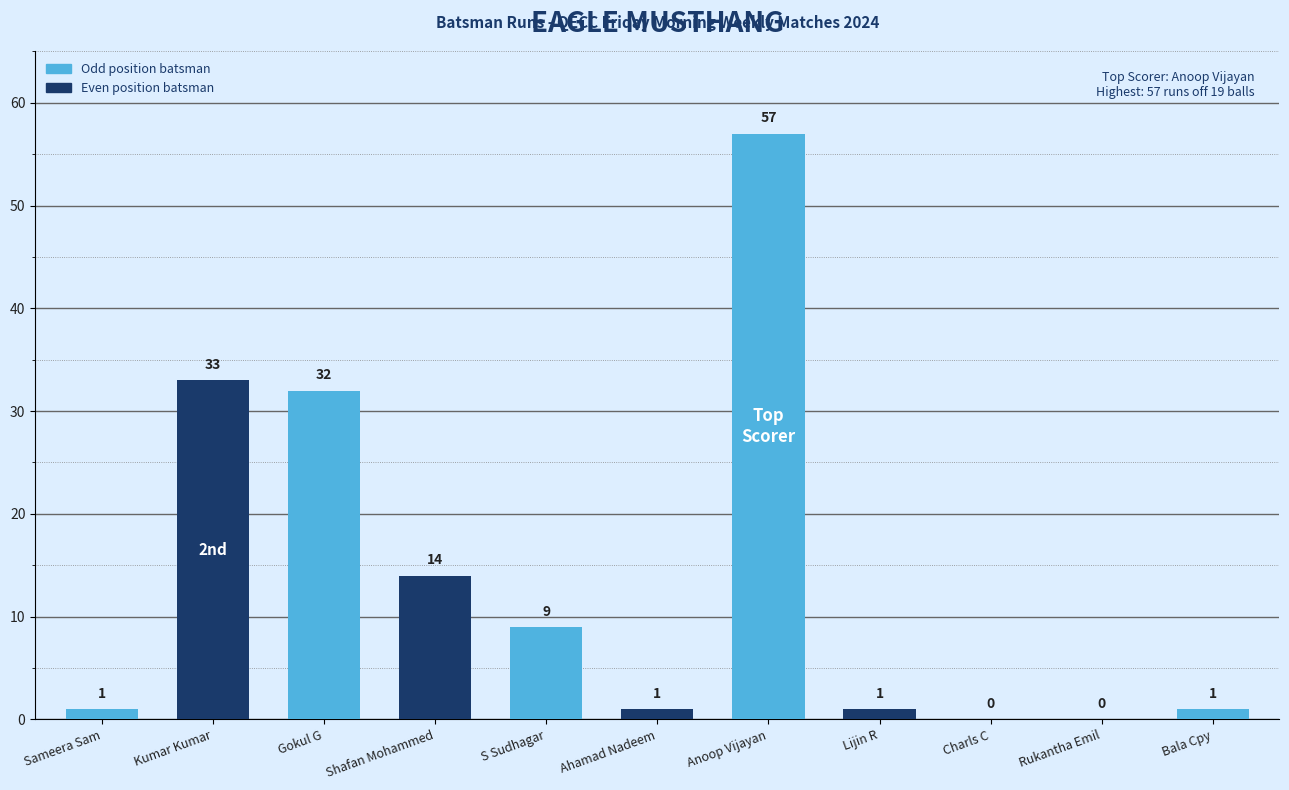

True or false: the data shows 33 at Kumar Kumar.

True